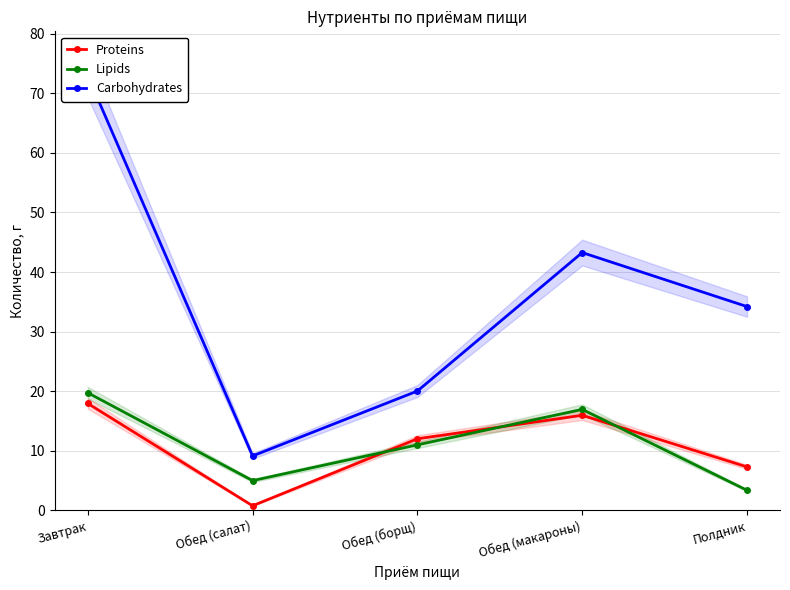

Reading right to left, what are all the values shown in this chart?

Proteins: Полдник=7.3	Обед (макароны)=16.0	Обед (борщ)=12.0	Обед (салат)=0.8	Завтрак=17.9
Lipids: Полдник=3.4	Обед (макароны)=16.9	Обед (борщ)=11.0	Обед (салат)=5.0	Завтрак=19.7
Carbohydrates: Полдник=34.2	Обед (макароны)=43.3	Обед (борщ)=20.0	Обед (салат)=9.1	Завтрак=72.9